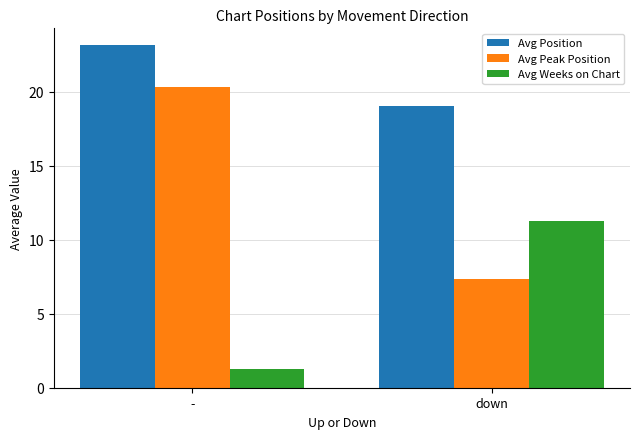

Is it true that Avg Peak Position equals 20.4 at -?

True